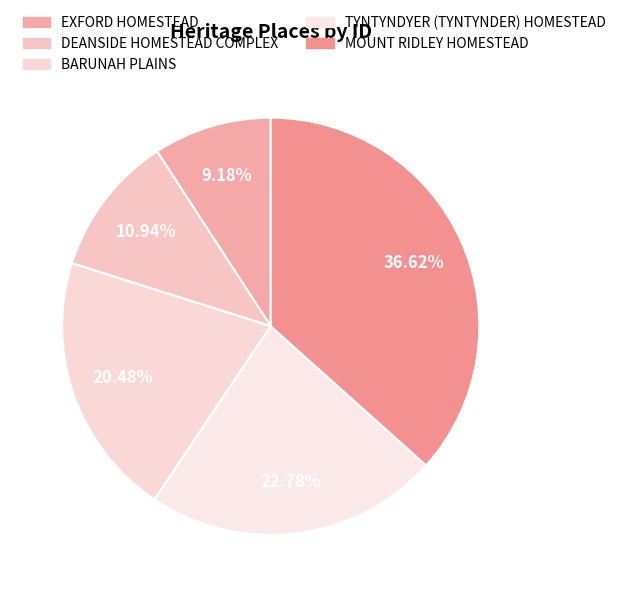

To the nearest percent, what percentage of the pie is DEANSIDE HOMESTEAD COMPLEX?

11%